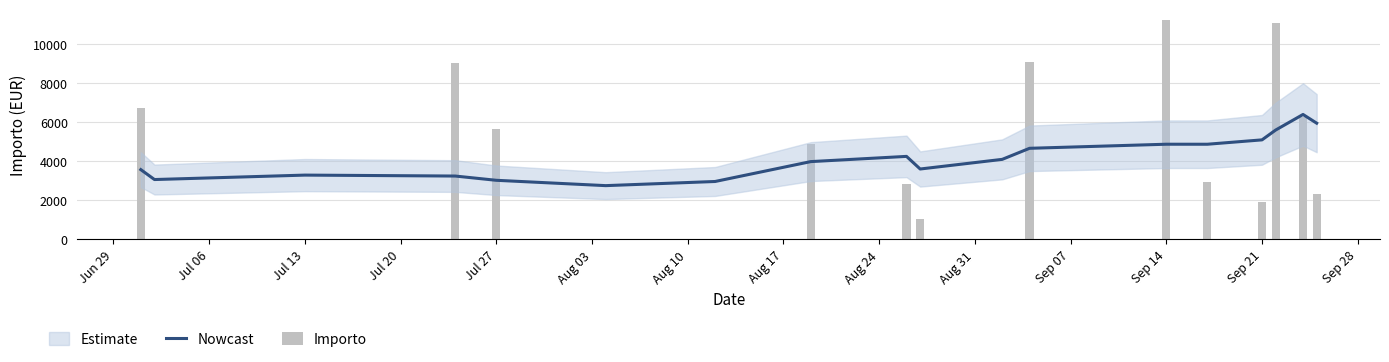

The Nowcast series shows 1656.8 at Sep 21. True or false?

False